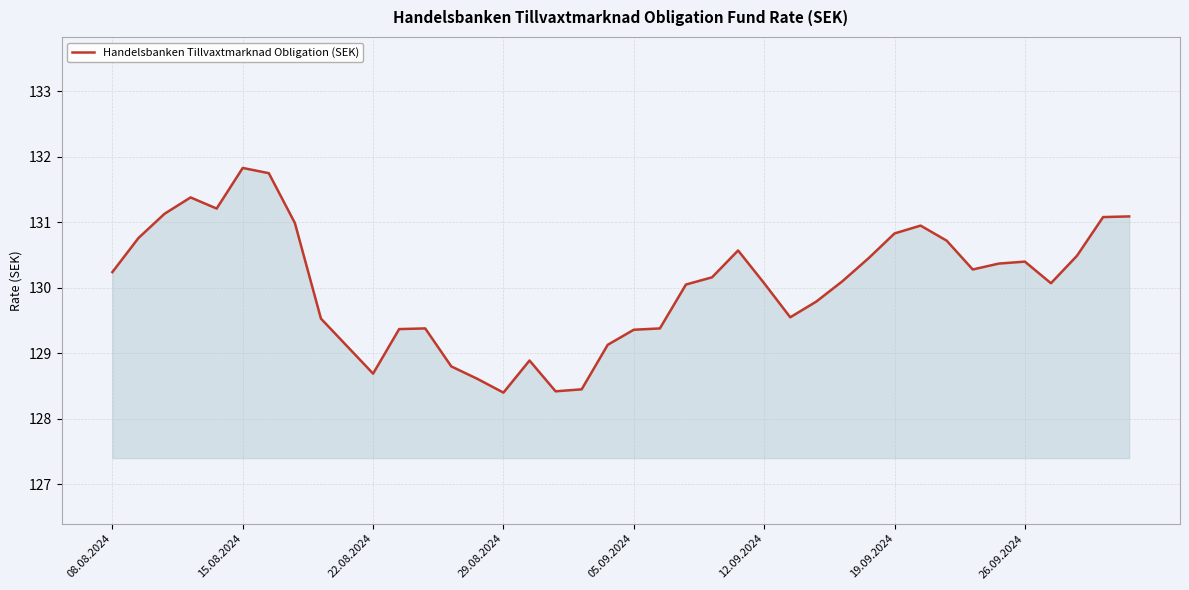

What is the difference between the maximum and minimum values?

3.4